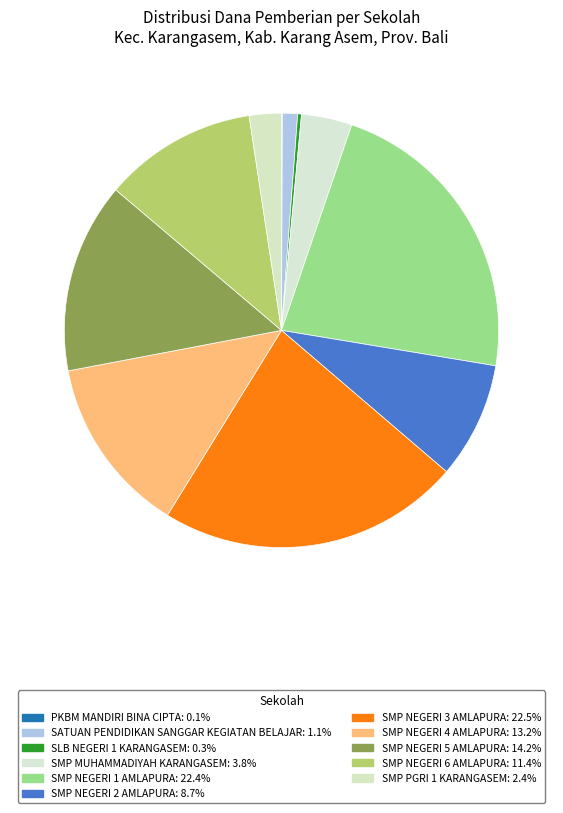

How many slices are in this pie chart?

11